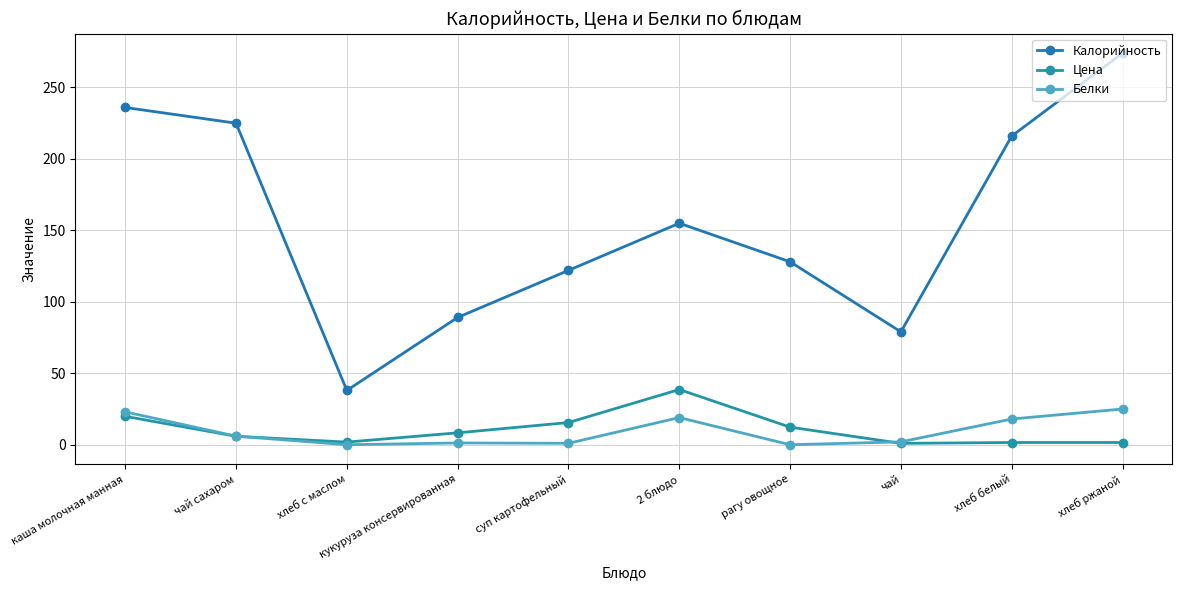

Is this an area chart (filled region under the line)?

No